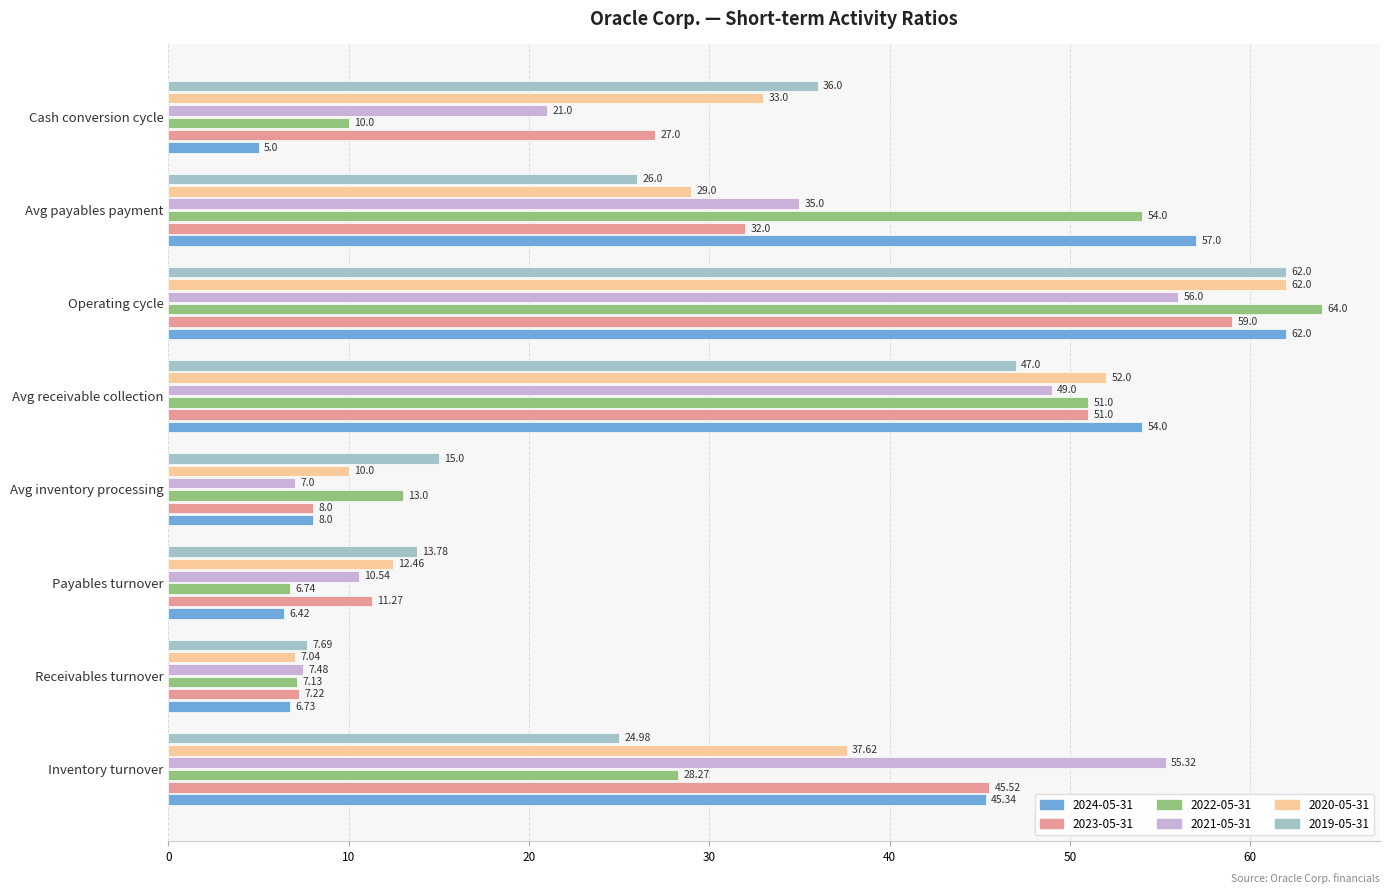

Where is 2020-05-31 nearest to the value 34?

Cash conversion cycle